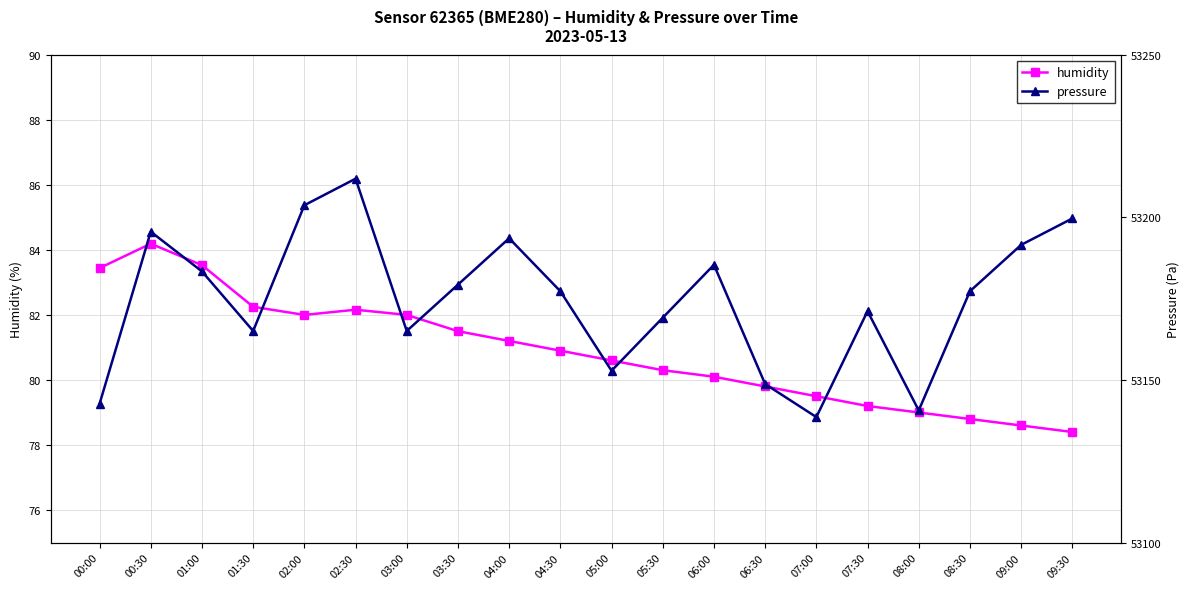

True or false: humidity has a value of 41.2 at 02:30.

False